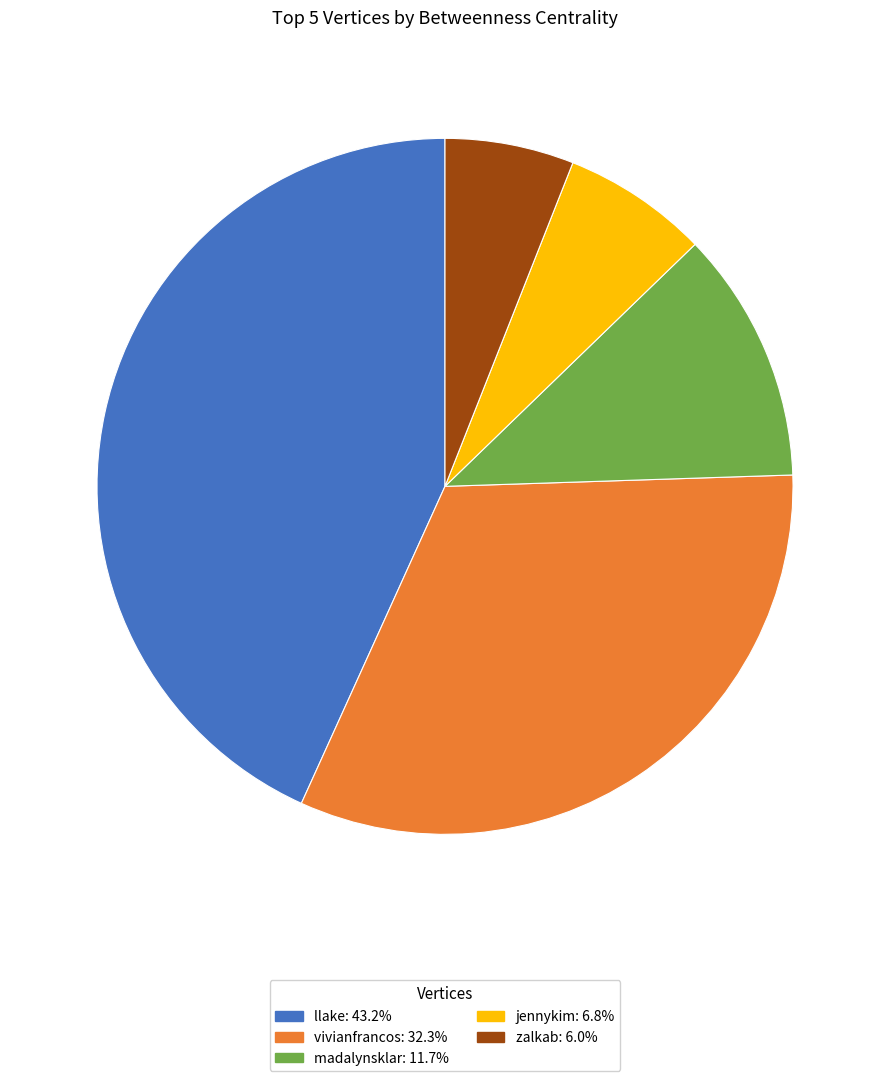

How many slices are in this pie chart?

5